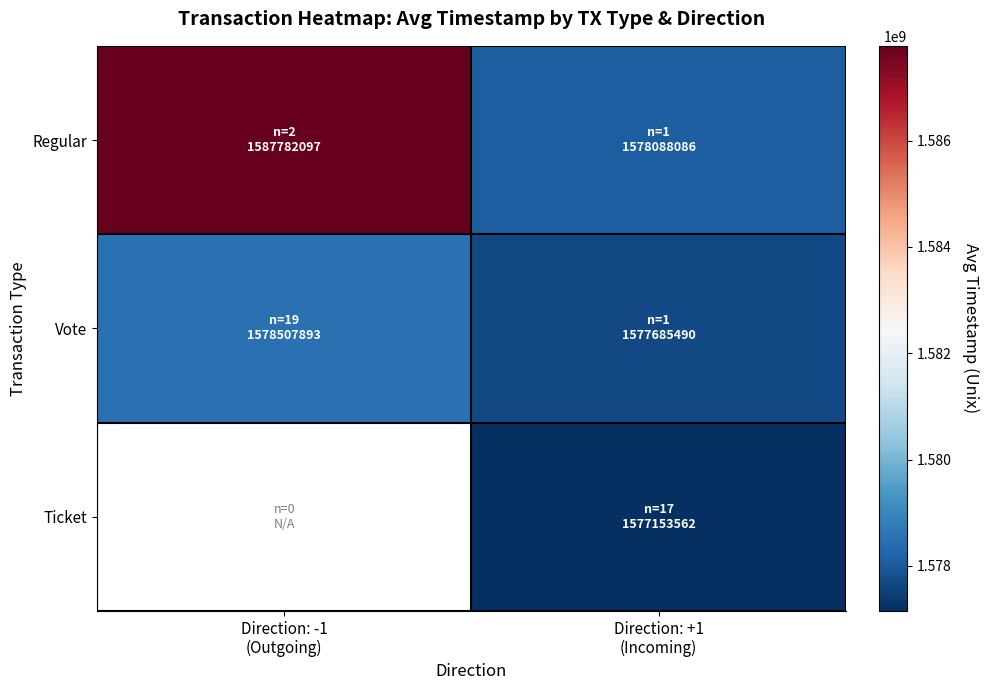

What is the difference between the highest and lowest values at Direction: +1
(Incoming)?

934524.0